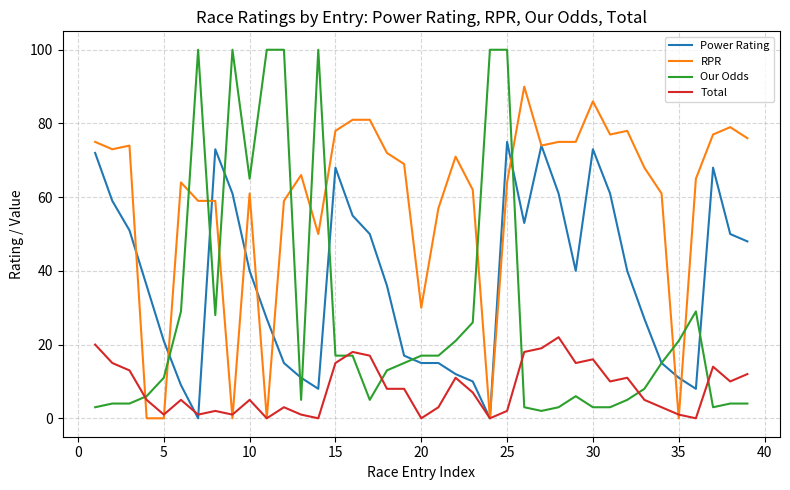

What is the highest value of the Our Odds series?

100